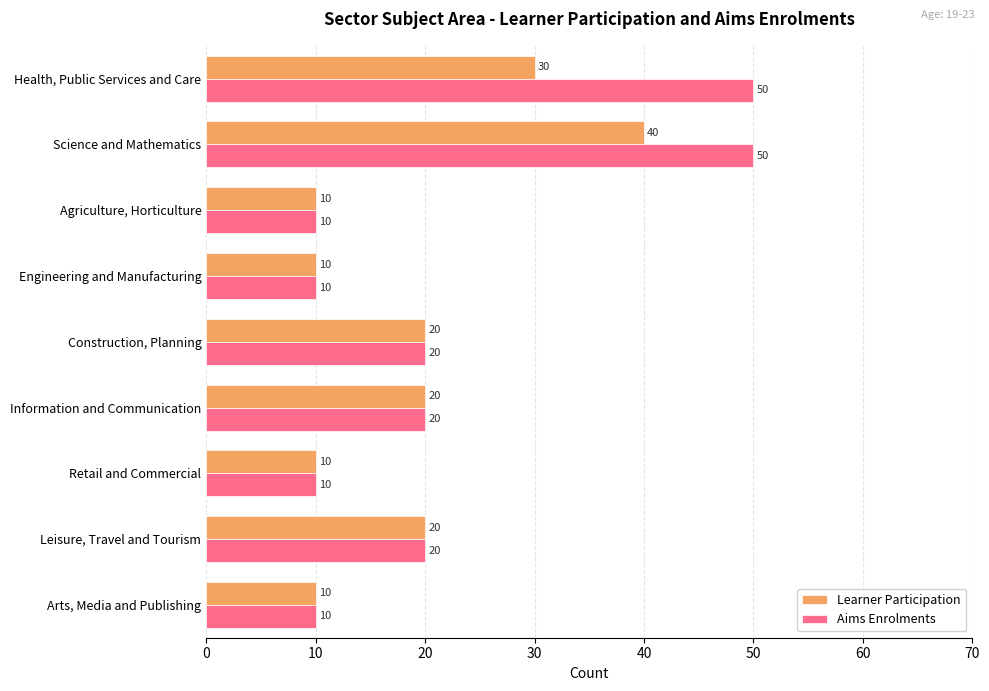

What is the maximum value shown in the chart?

50